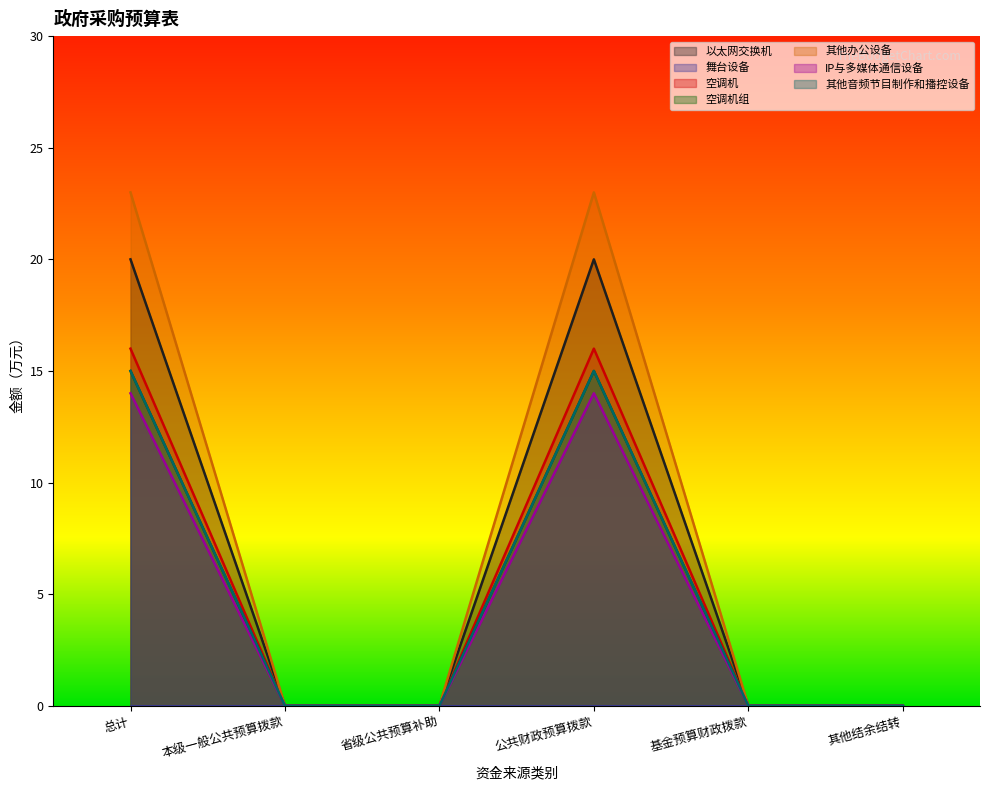

Where is the first local maximum for IP与多媒体通信设备?

公共财政预算拨款